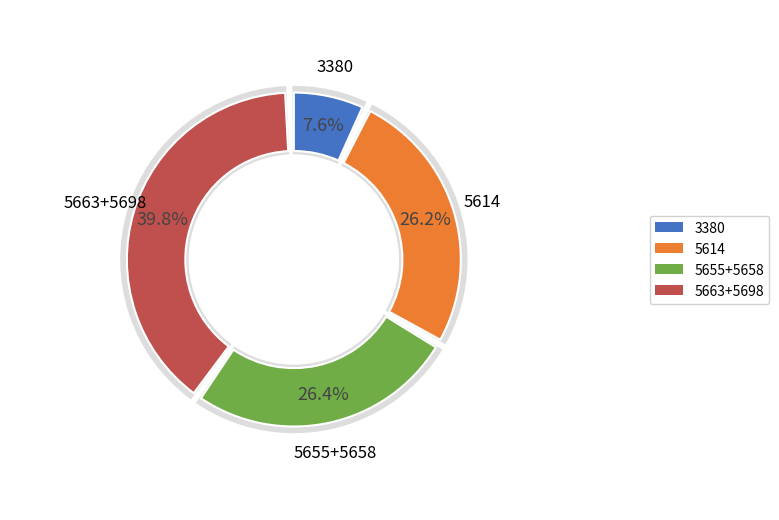

True or false: 5614 accounts for 3% of the total.

False